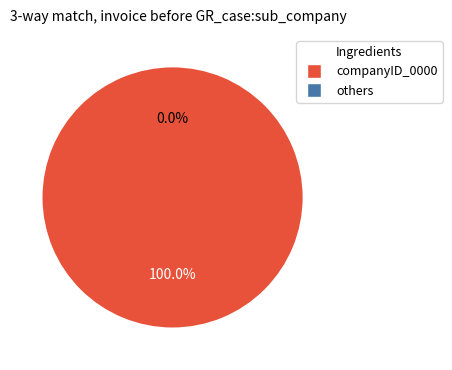

Is it true that 8 is 8% of the pie?

False